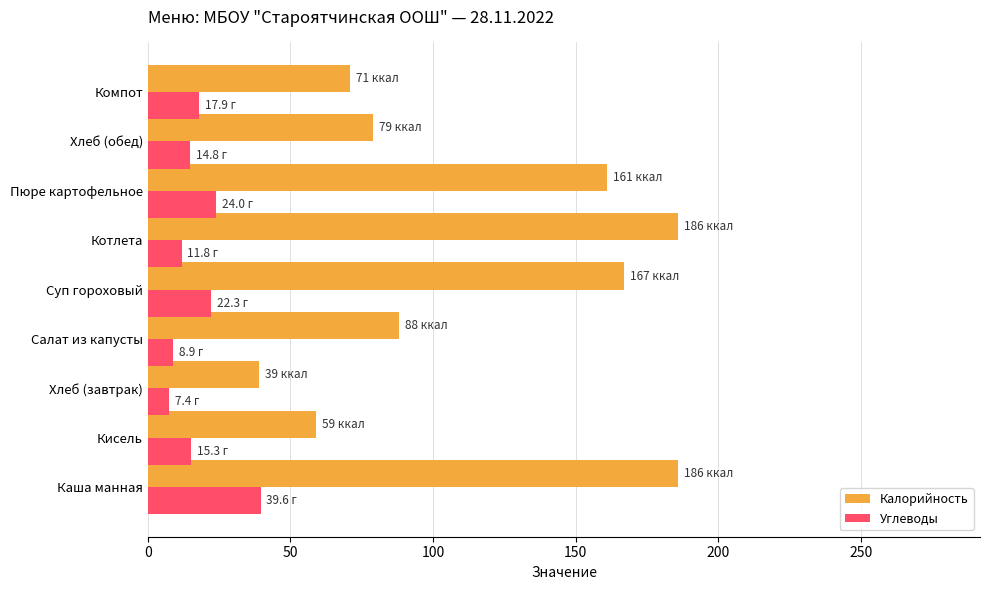

What is the average value of the Углеводы series?

18.0